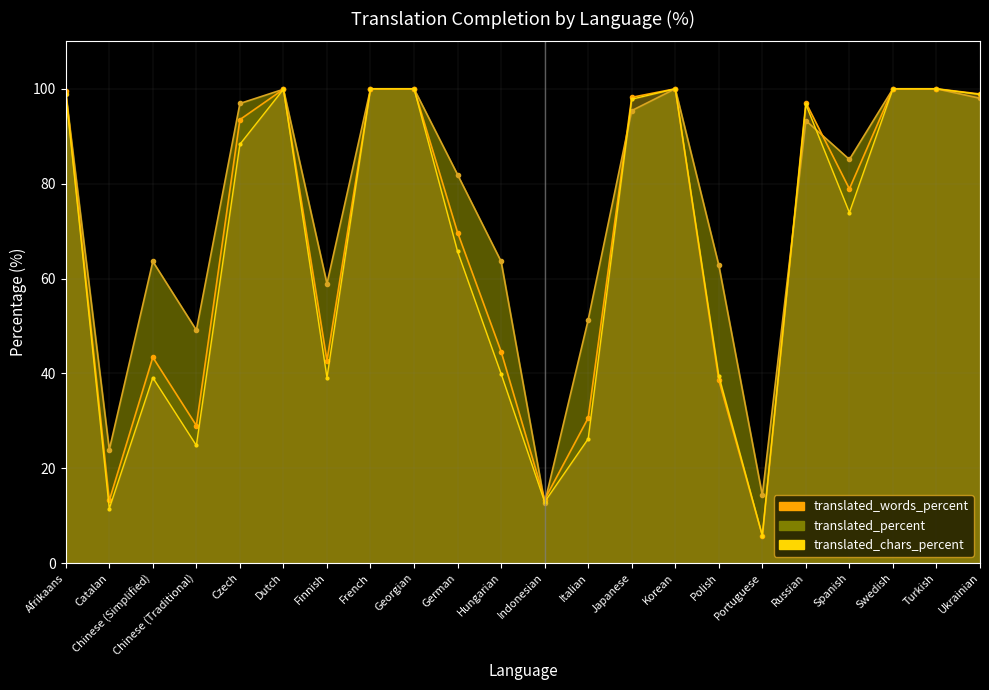

What is the highest value of the translated_chars_percent series?

100.0